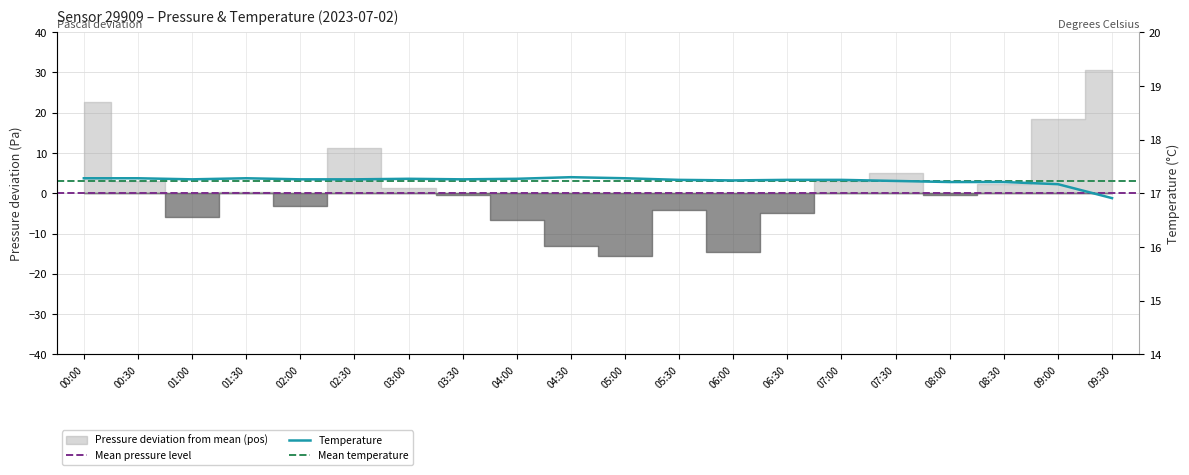

What is the sum of all values?

344.7